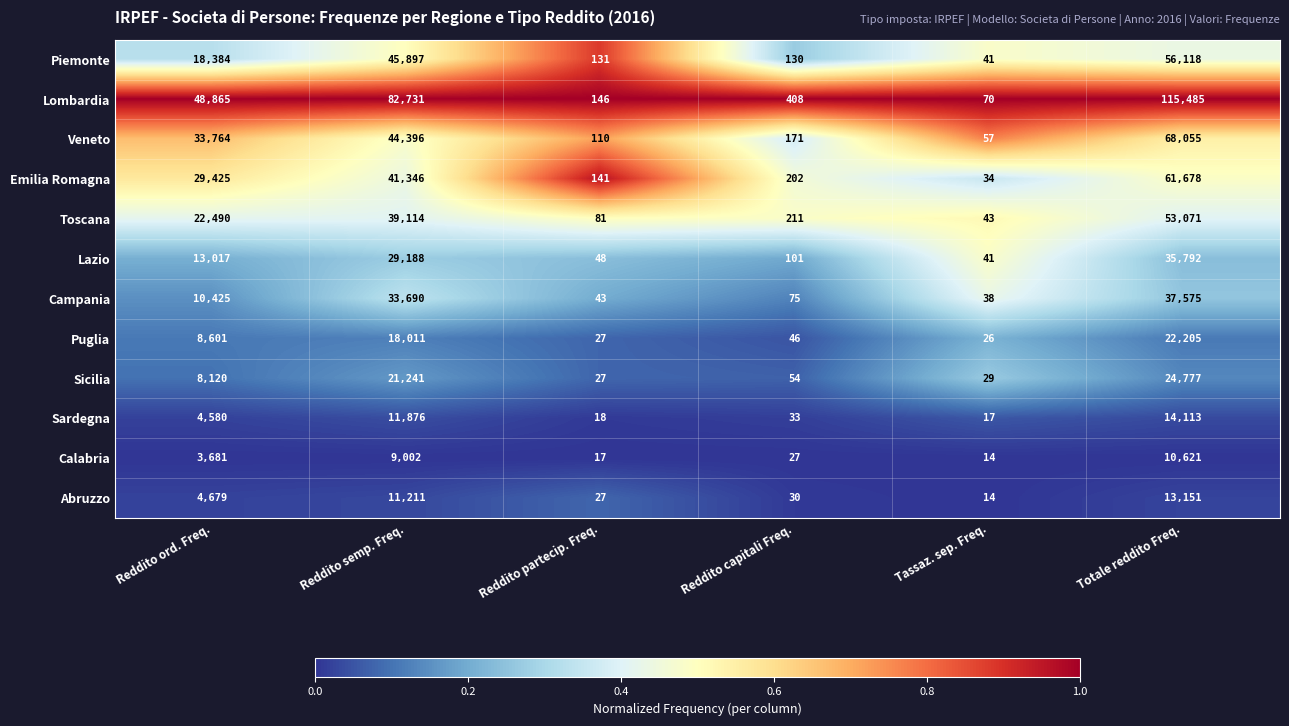

Which series has the largest range (max minus min)?

Lombardia